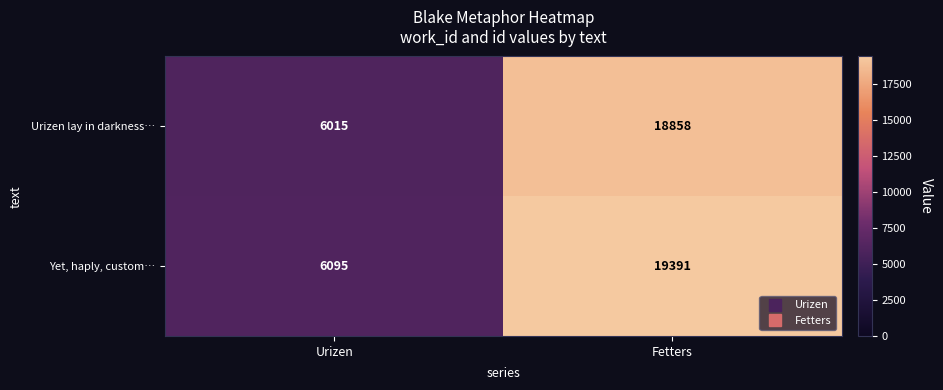

What is the difference between the Yet, haply, custom… values at Urizen and Fetters?

13296